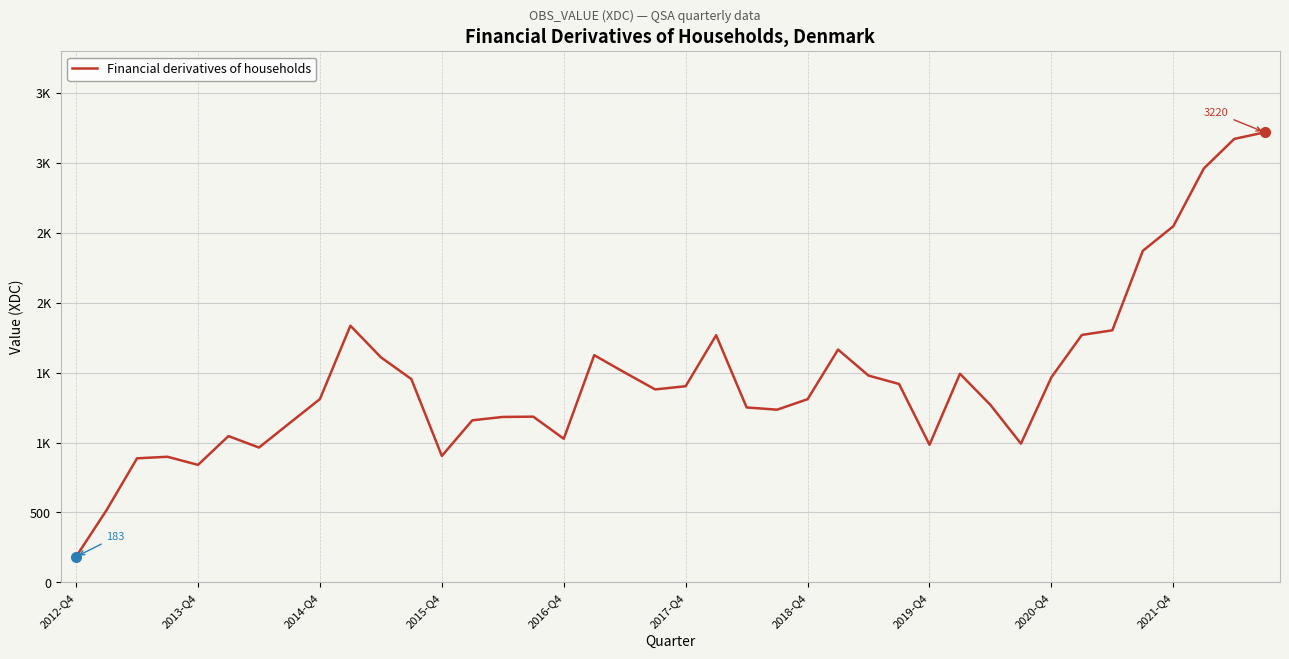

What is the change in value from 21 to 28?

-784